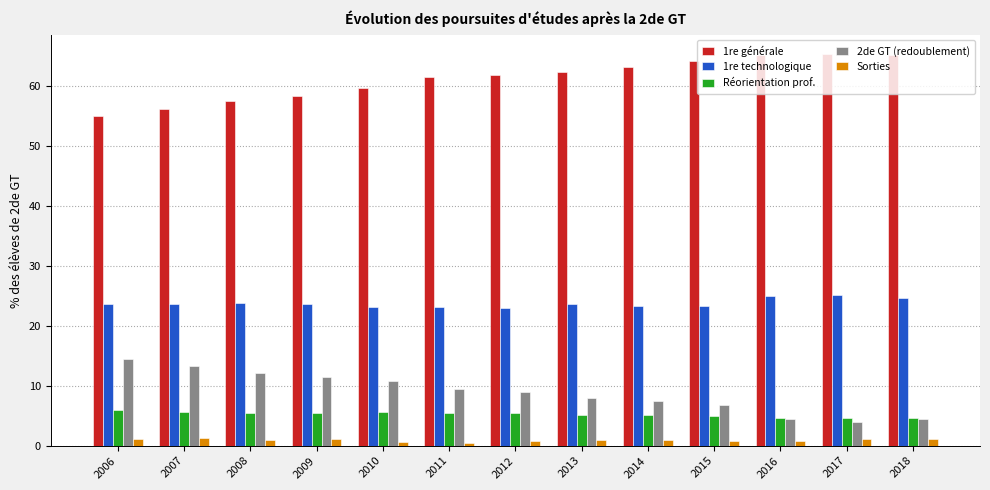

What is the lowest value of the 2de GT (redoublement) series?

3.9